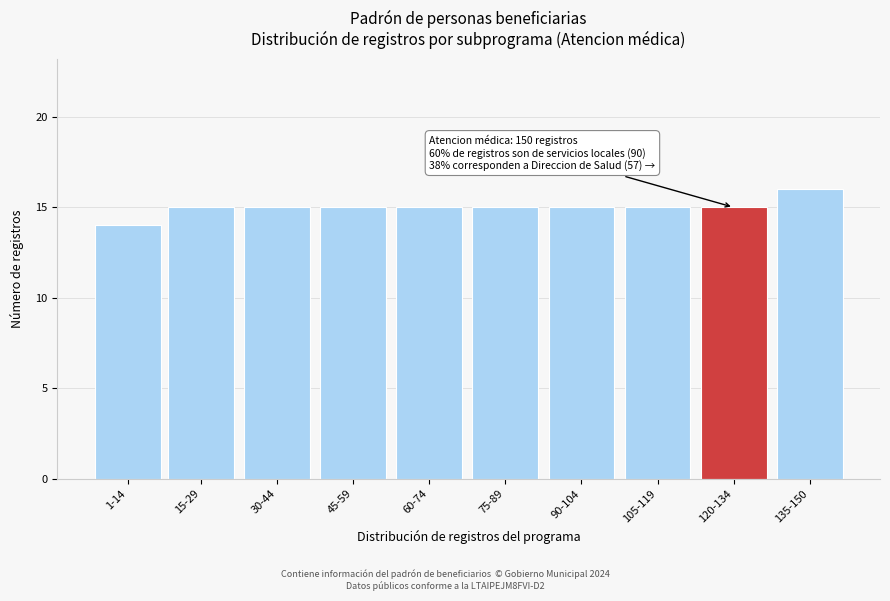

Reading right to left, list all the values displayed in this chart.

135-150=16	120-134=15	105-119=15	90-104=15	75-89=15	60-74=15	45-59=15	30-44=15	15-29=15	1-14=14